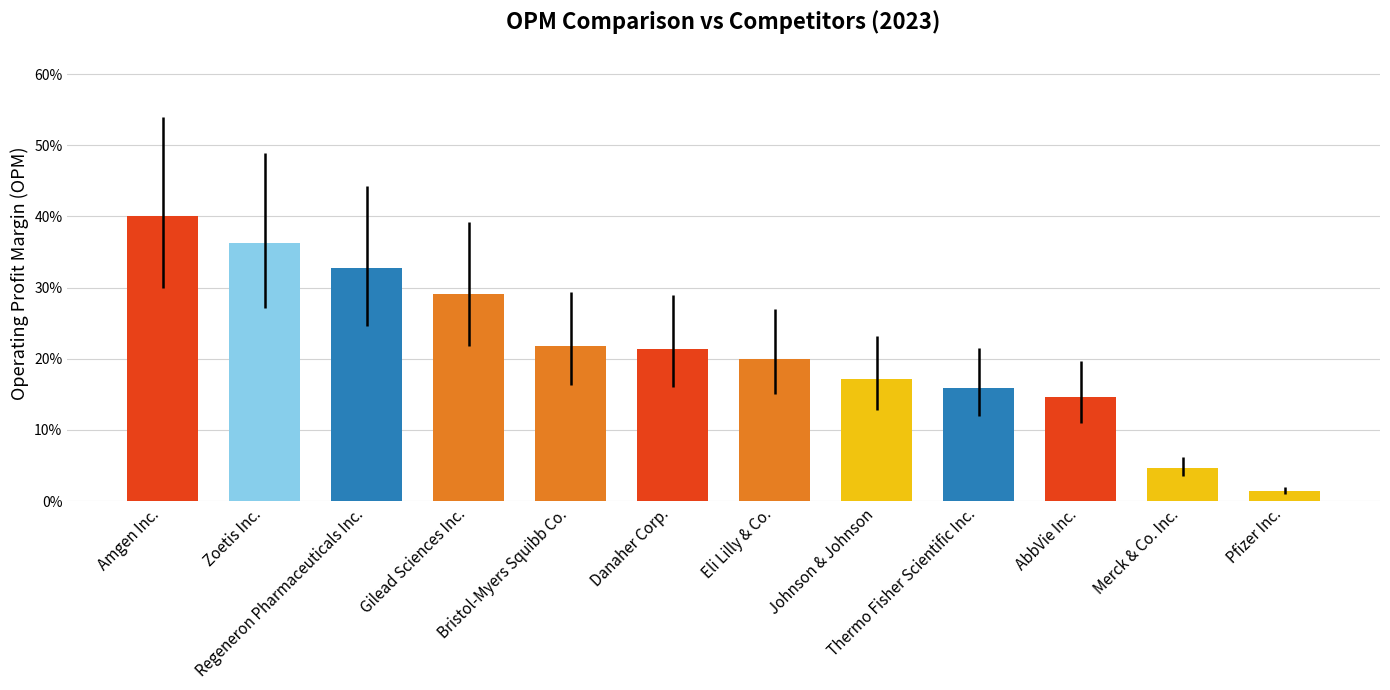

What is the label of the 11th bar from the right?

Zoetis Inc.